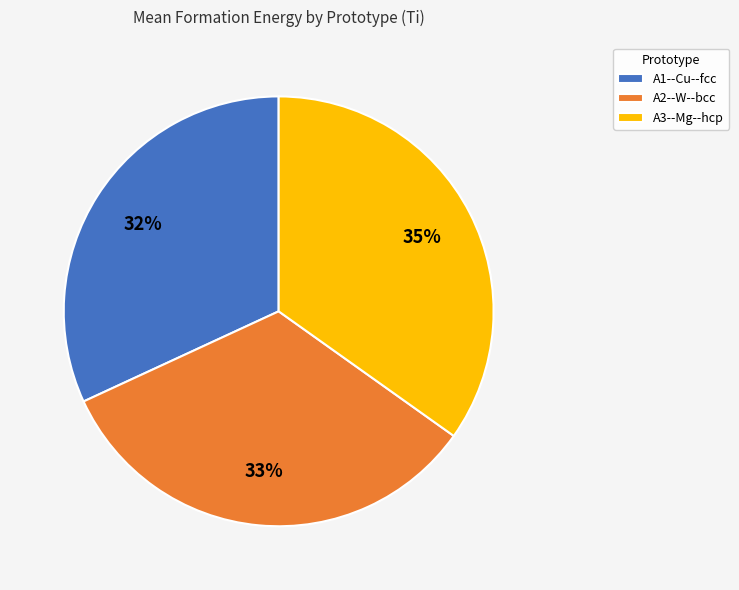

Between A1--Cu--fcc and A2--W--bcc, which is larger?

A2--W--bcc